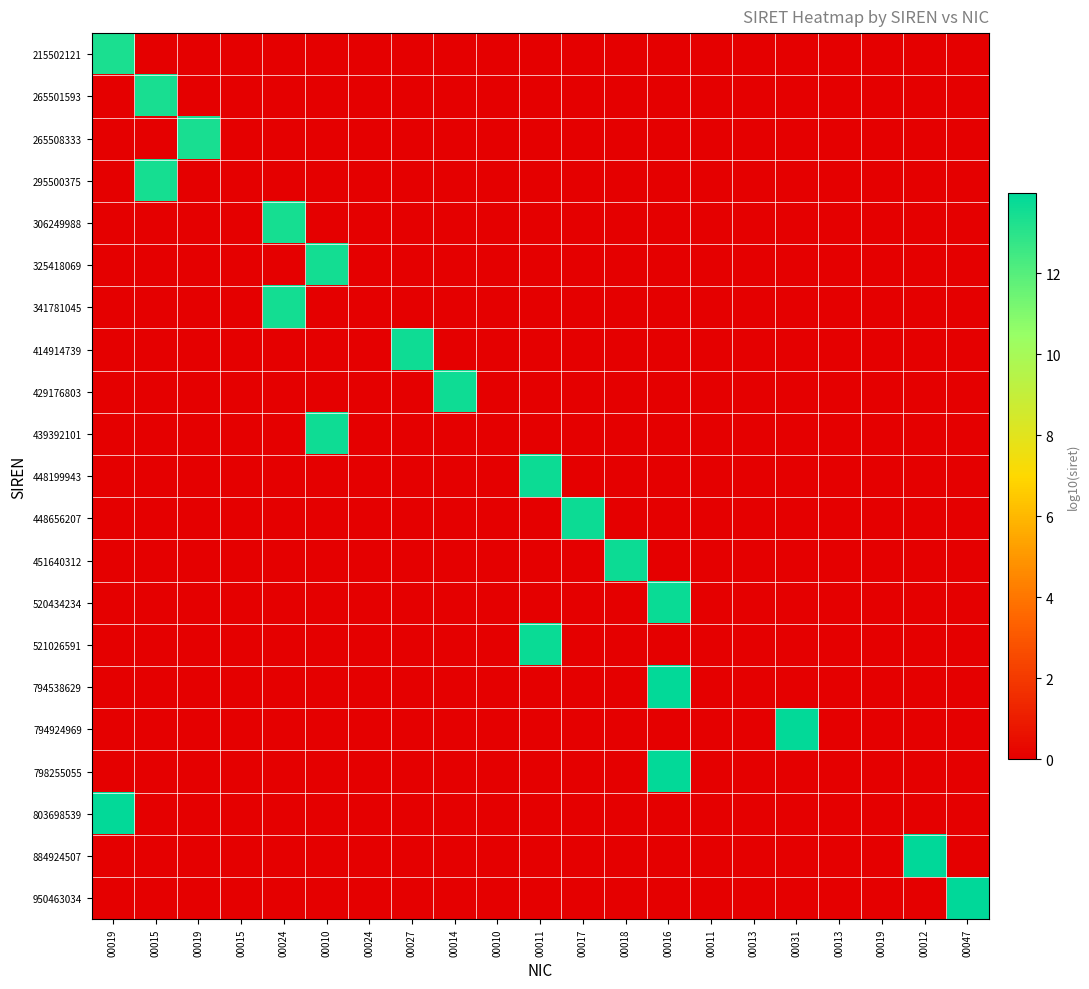

At how many categories does at least one series exceed 3?

14